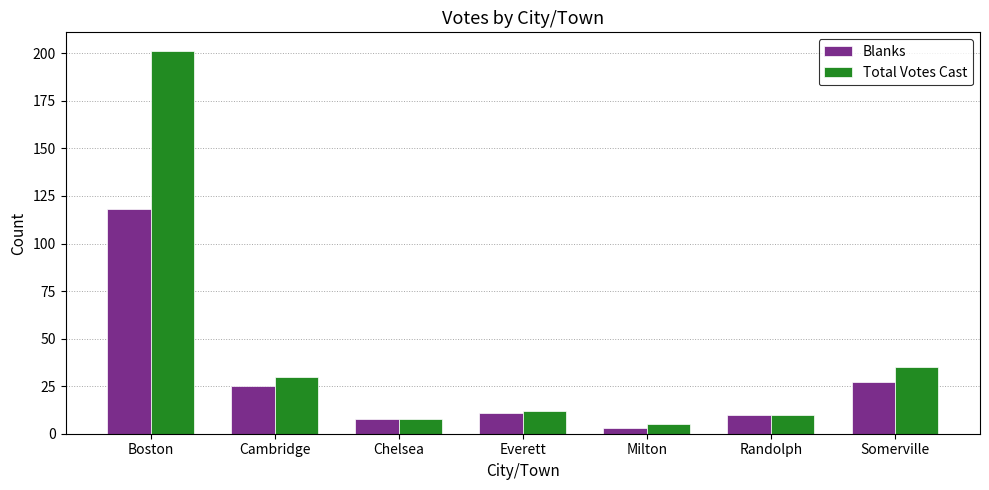

List the series in order of their overall mean, lowest first.

Blanks, Total Votes Cast